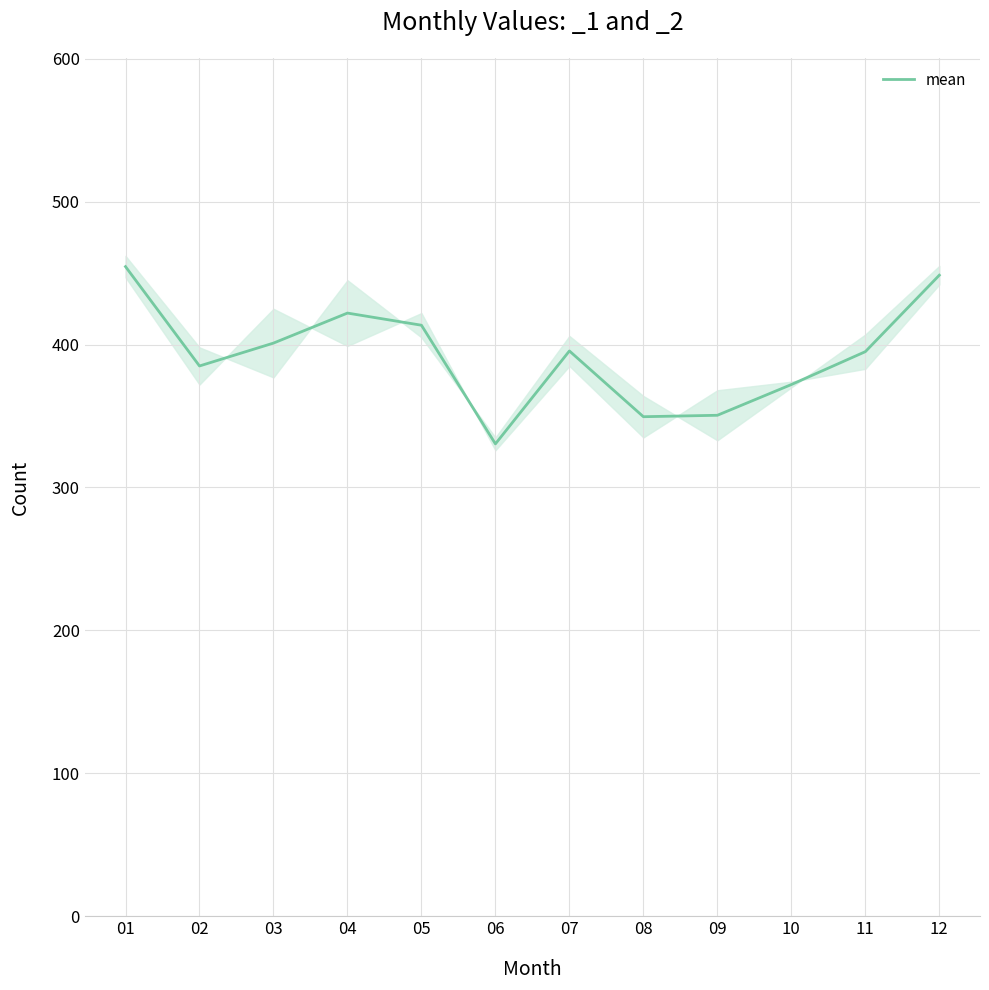

Which has a higher value, 05 or 07?

05